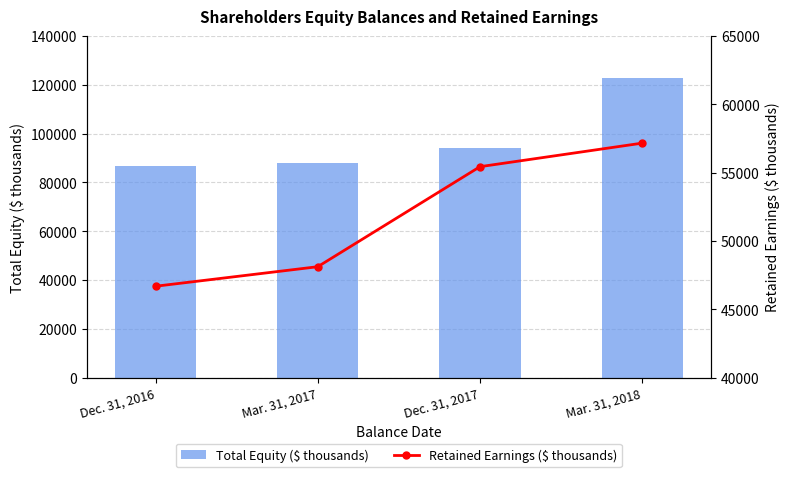

At which label is Total Equity ($ thousands) closest to 104723?

Dec. 31, 2017